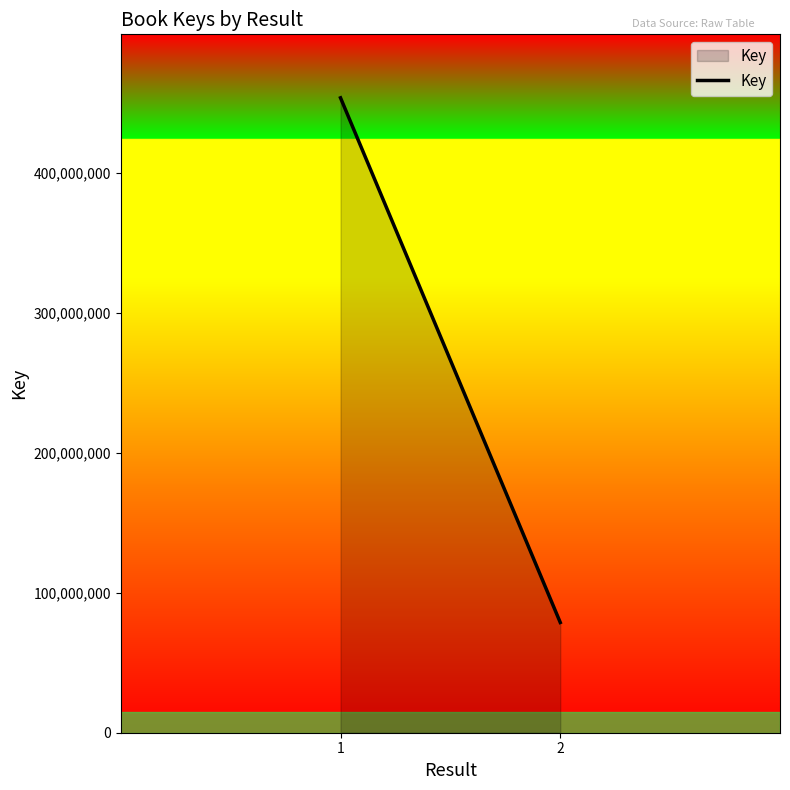

Reading left to right, what are all the values shown in this chart?

1=453705173	2=78779545